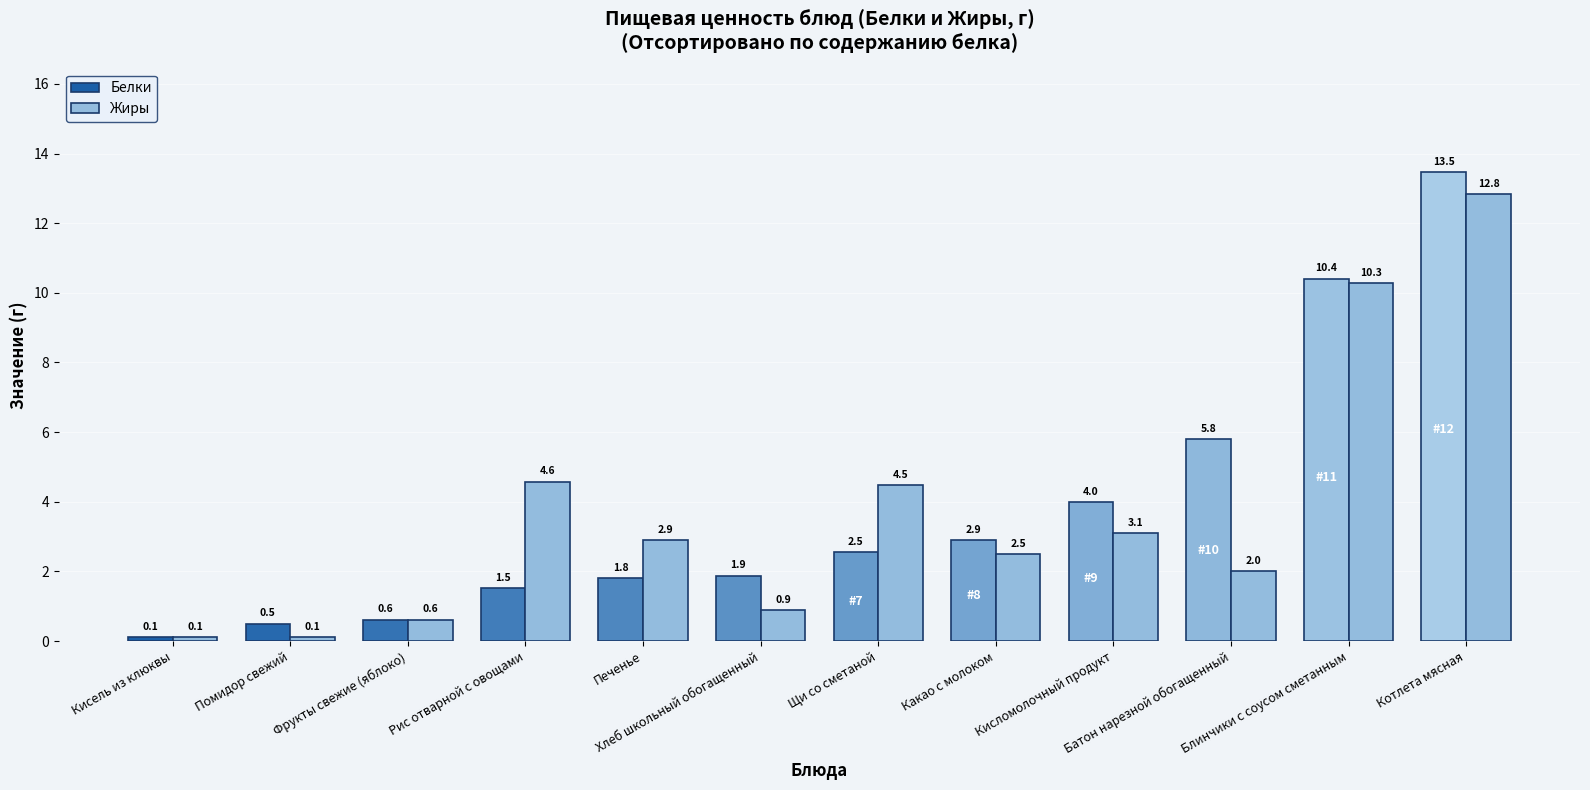

What is the highest value of the Жиры series?

12.8